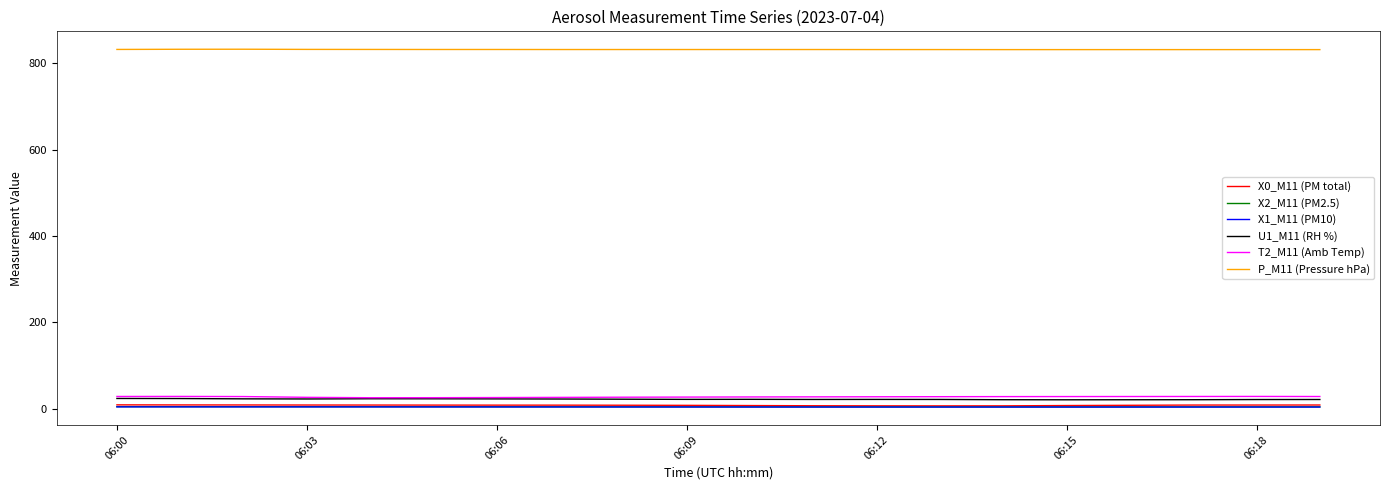

What are all the series names shown in the legend?

X0_M11 (PM total), X2_M11 (PM2.5), X1_M11 (PM10), U1_M11 (RH %), T2_M11 (Amb Temp), P_M11 (Pressure hPa)